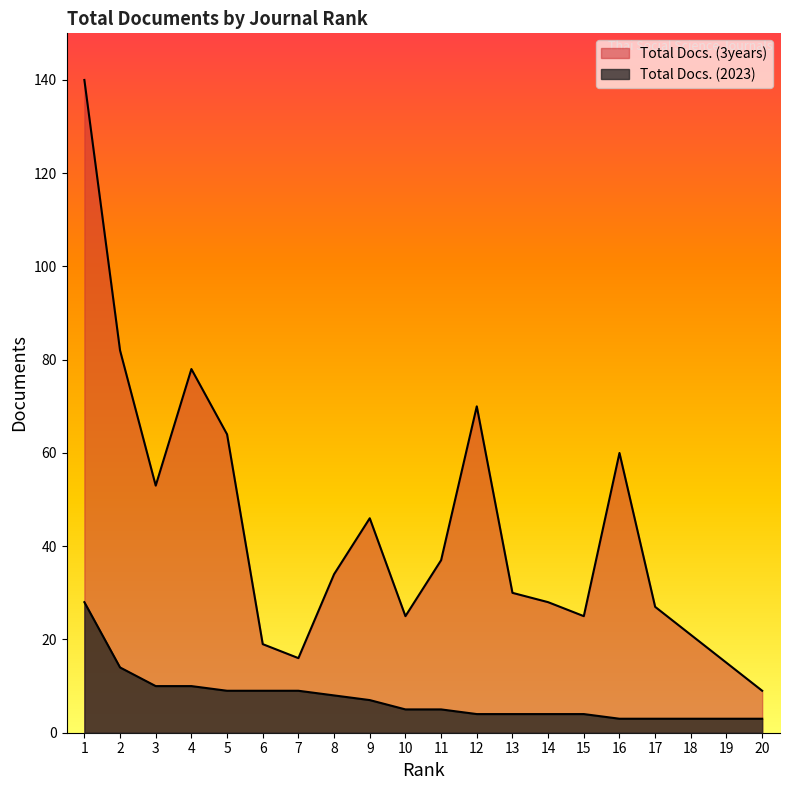

List the labels in order of Total Docs. (3years) value, largest first.

1, 2, 4, 12, 5, 16, 3, 9, 11, 8, 13, 14, 17, 10, 15, 18, 6, 7, 19, 20